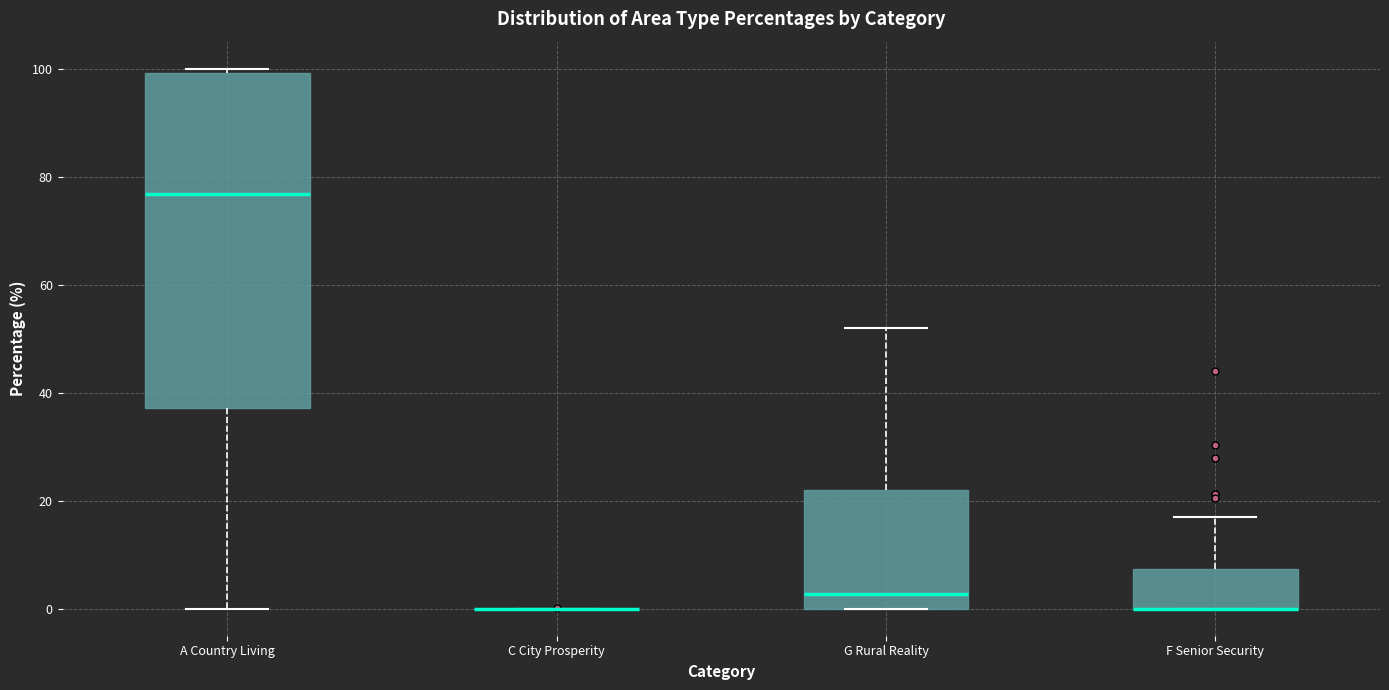

Which box is the tallest, from its lower edge to its upper edge?

A Country Living